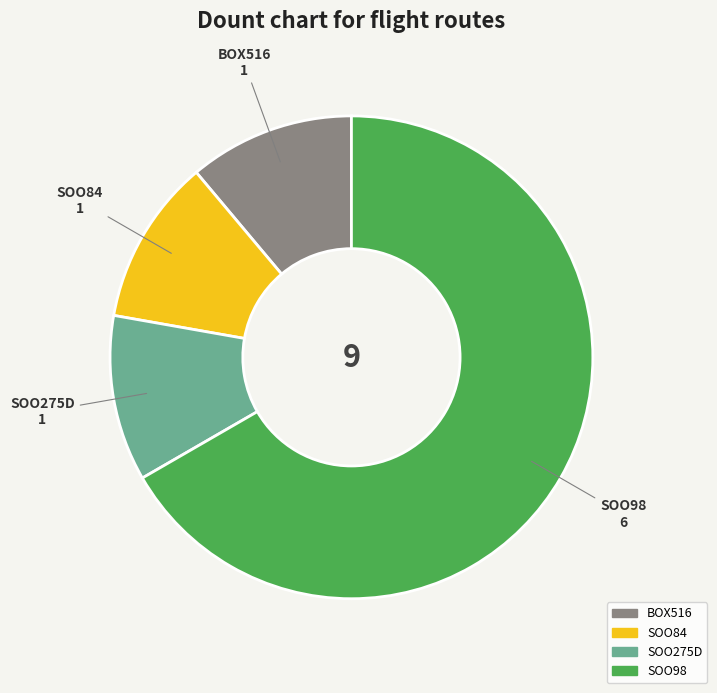

True or false: BOX516 accounts for 11% of the total.

True